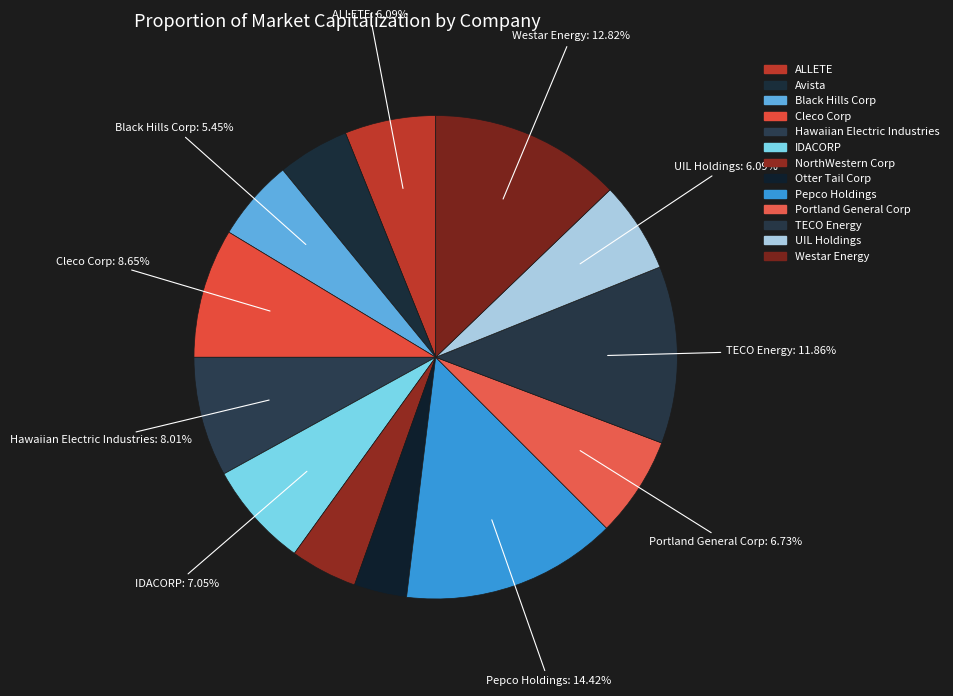

Does Cleco Corp represent more than half of the total?

No